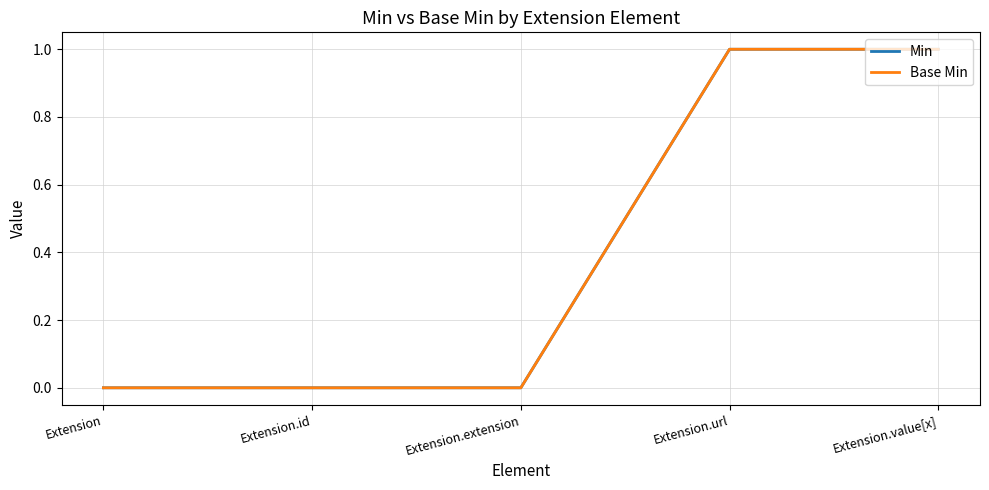

Is this an area chart (filled region under the line)?

No